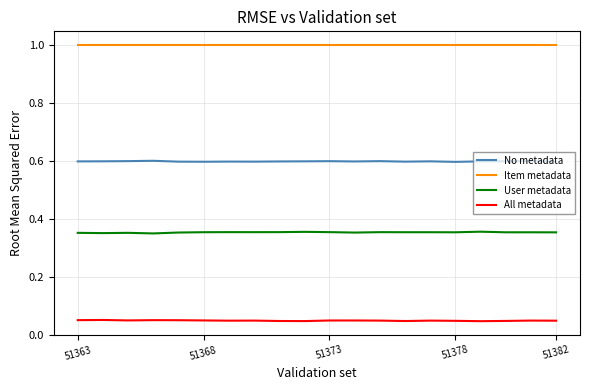

What is the minimum value for Item metadata?

1.0